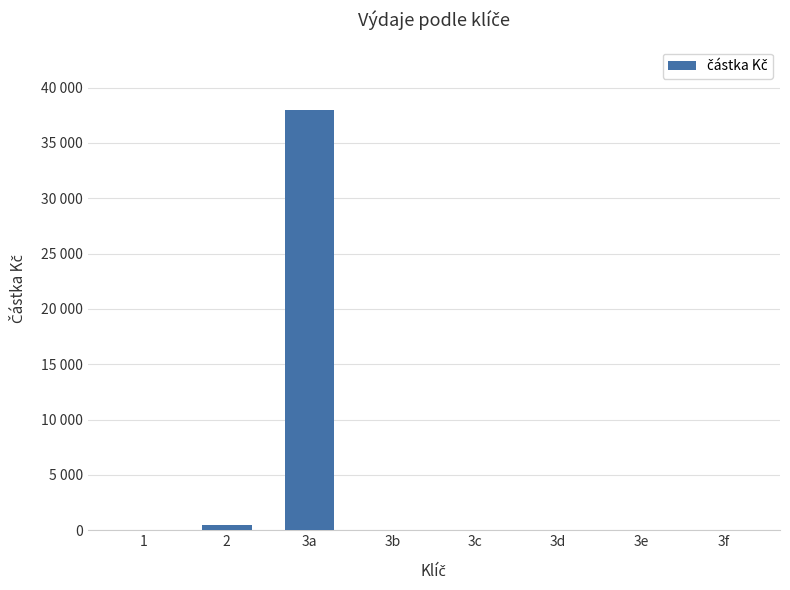

Rank the categories by value from lowest to highest.

1, 3b, 3c, 3d, 3e, 3f, 2, 3a